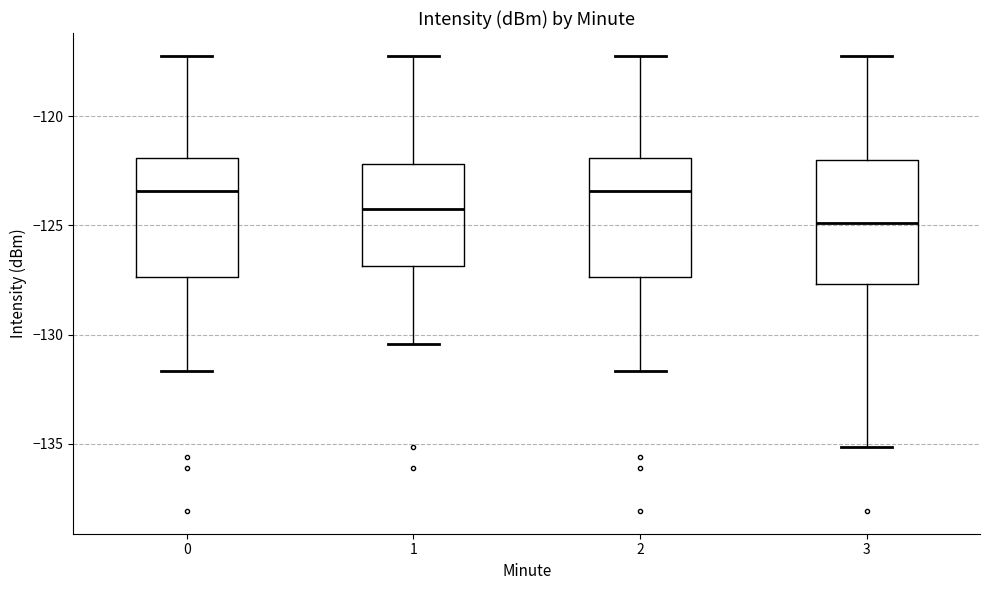

Reading left to right, transcribe this box plot: for each box, give where its median line is, the range the box spans, and where its two whiskers end, as read against the y-axis. The values are not printed on the chart, so give them approximately, as read against the axis.

0: median -123.5, box -127.5 to -122.0, whiskers -131.5 to -117.0
1: median -124.0, box -127.0 to -122.0, whiskers -130.5 to -117.0
2: median -123.5, box -127.5 to -122.0, whiskers -131.5 to -117.0
3: median -125.0, box -127.5 to -122.0, whiskers -135.0 to -117.0